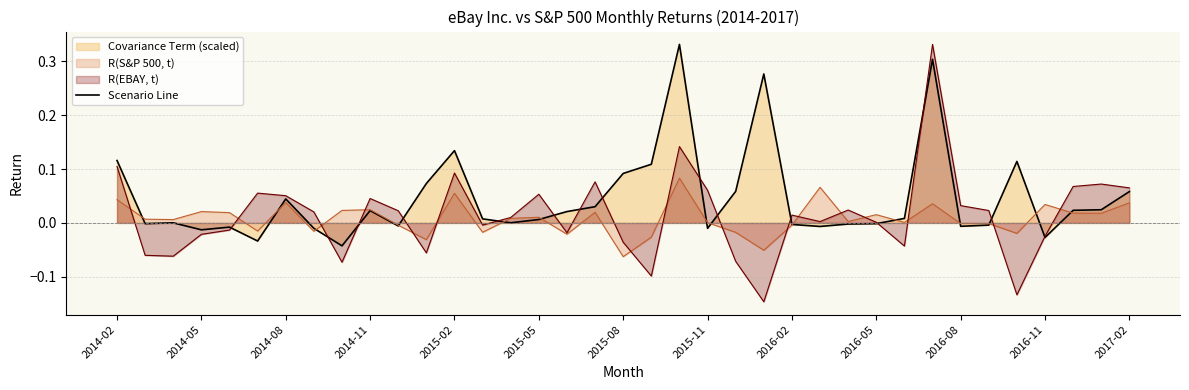

The R(EBAY, t) series shows -0.1 at 2015-08. True or false?

False